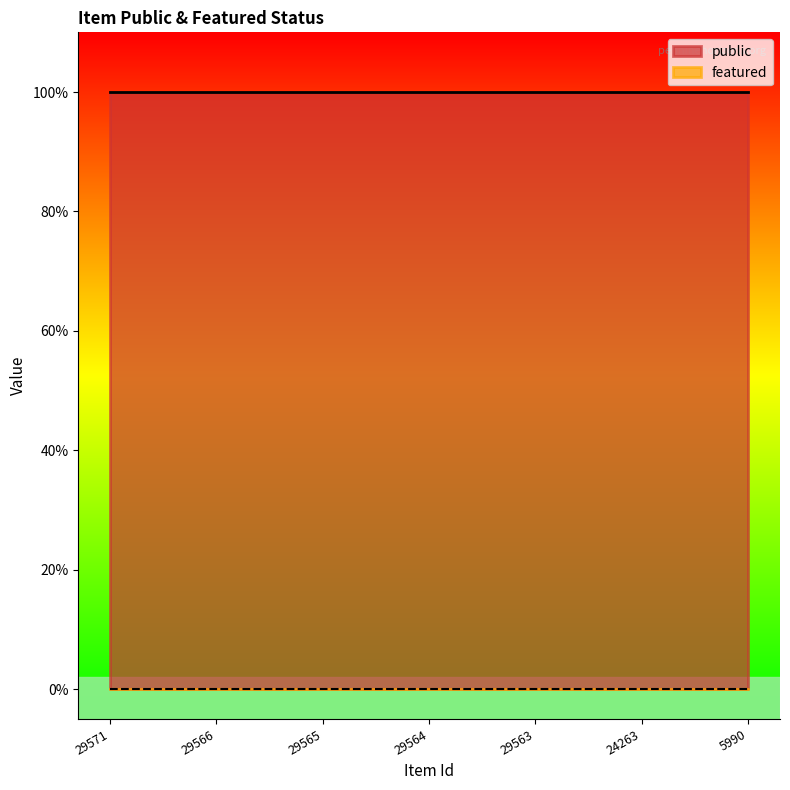

At which label does featured reach its peak?

29571